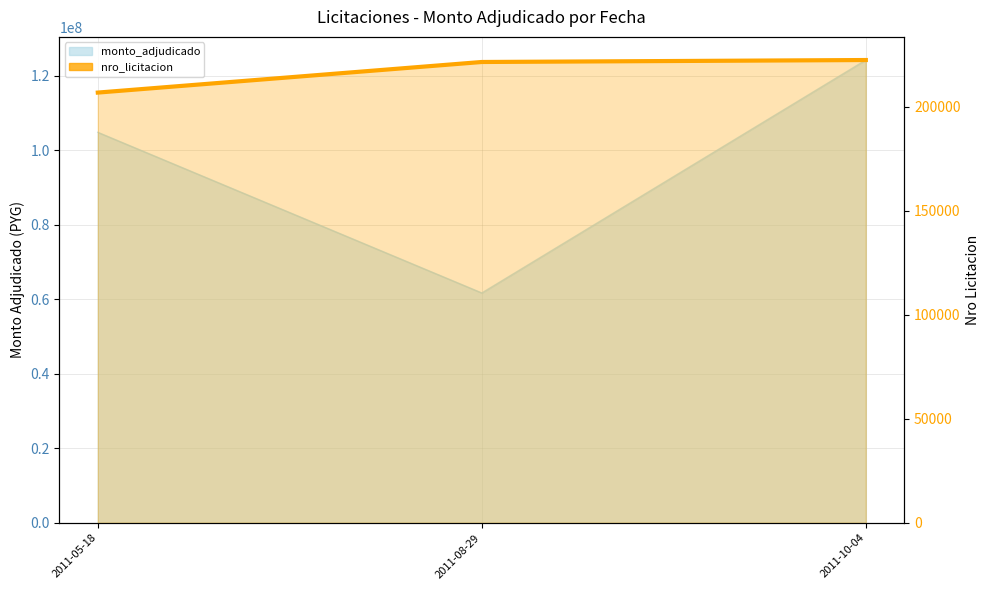

Which label corresponds to the smallest value in the chart?

2011-05-18